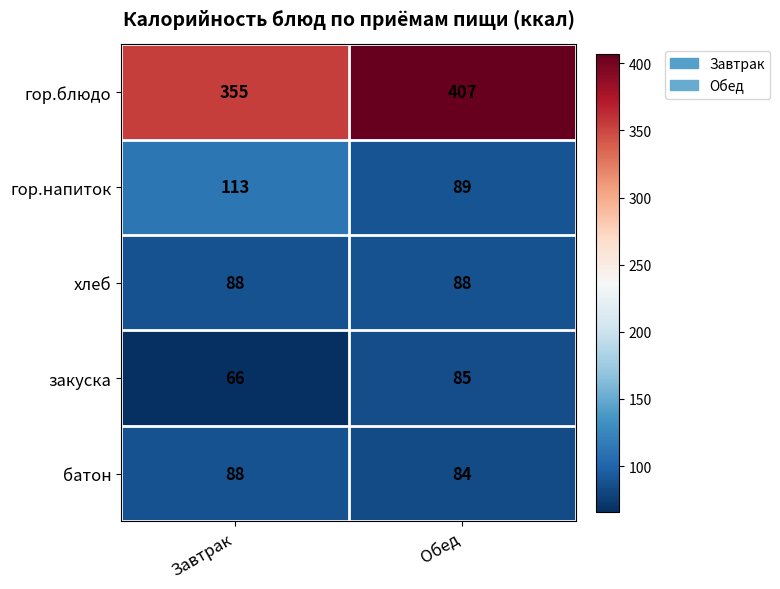

What is the average value of the гор.напиток series?

101